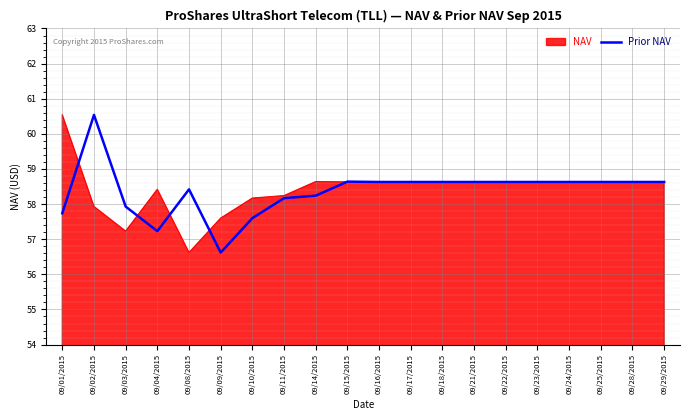

What is the maximum value for NAV?

60.5